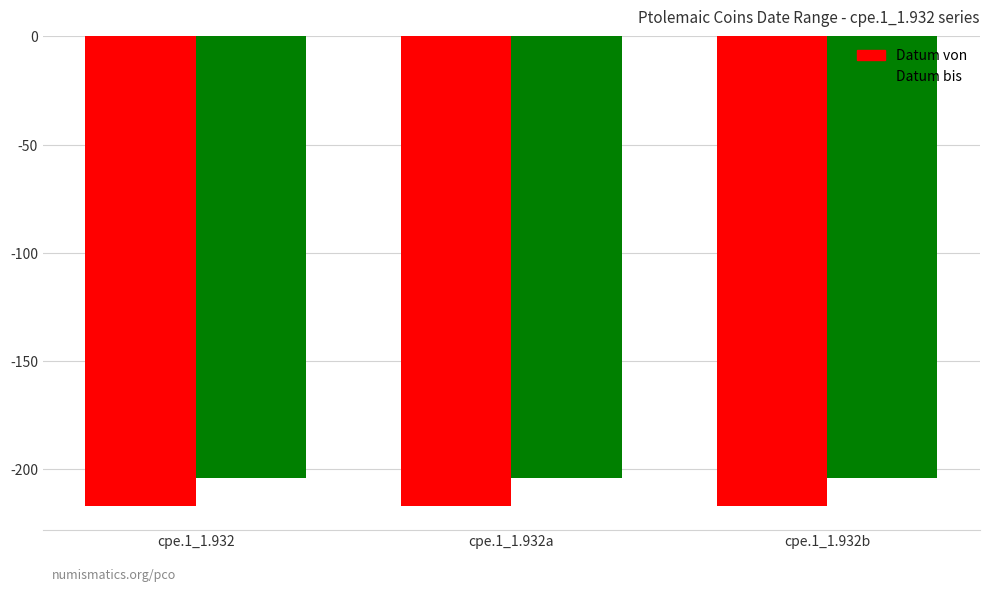

Reading left to right, transcribe all the data shown in this chart.

Datum von: -217	-217	-217
Datum bis: -204	-204	-204